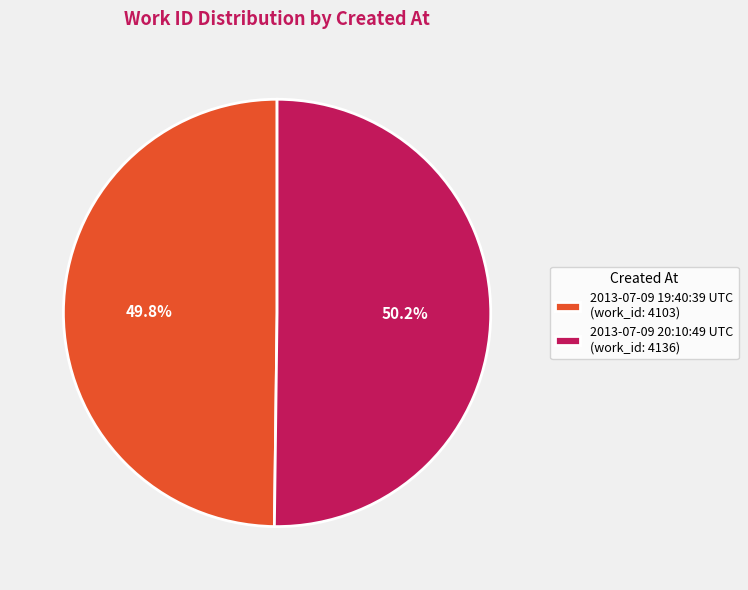

True or false: 2013-07-09 19:40:39 UTC accounts for 60% of the total.

False